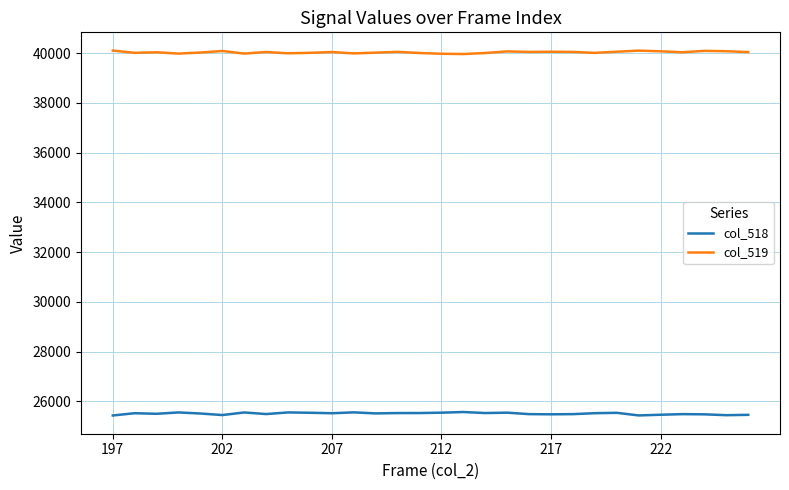

True or false: col_518 and col_519 cross at least once.

False